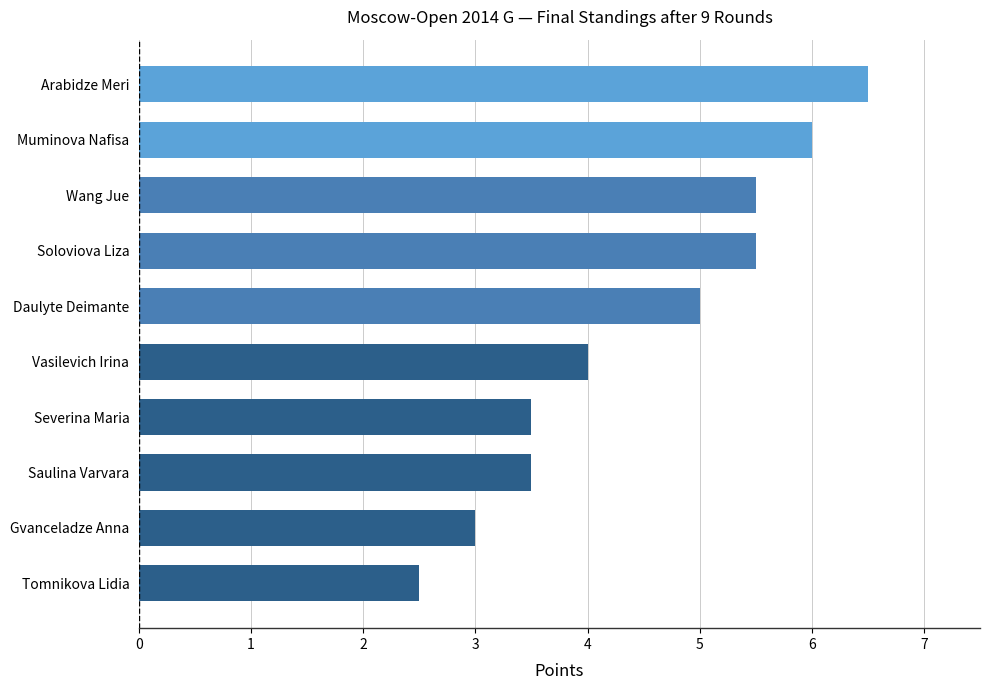

Does the chart contain any negative values?

No